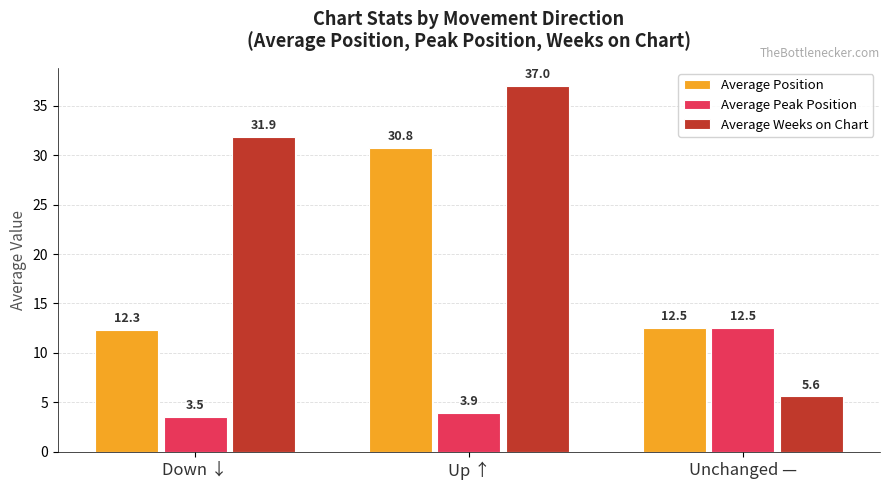

Which series has the widest spread of values?

Average Weeks on Chart